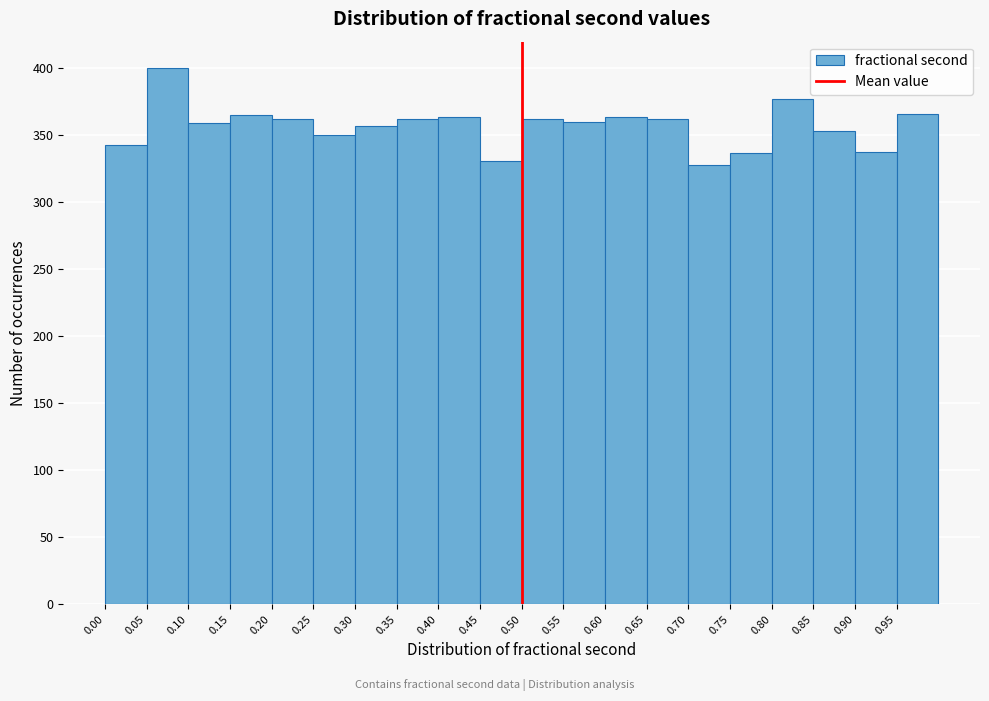

What is the height of the bar covering 0.10 to 0.15 on the x-axis? The values are not printed on the chart, so give them approximately, as read against the axis.

360